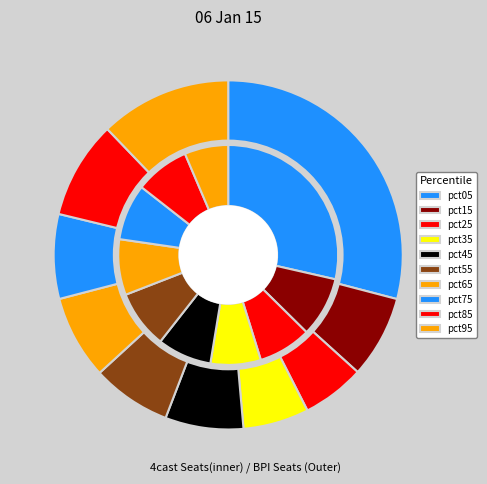

To the nearest percent, what is the average slice percentage?

10%